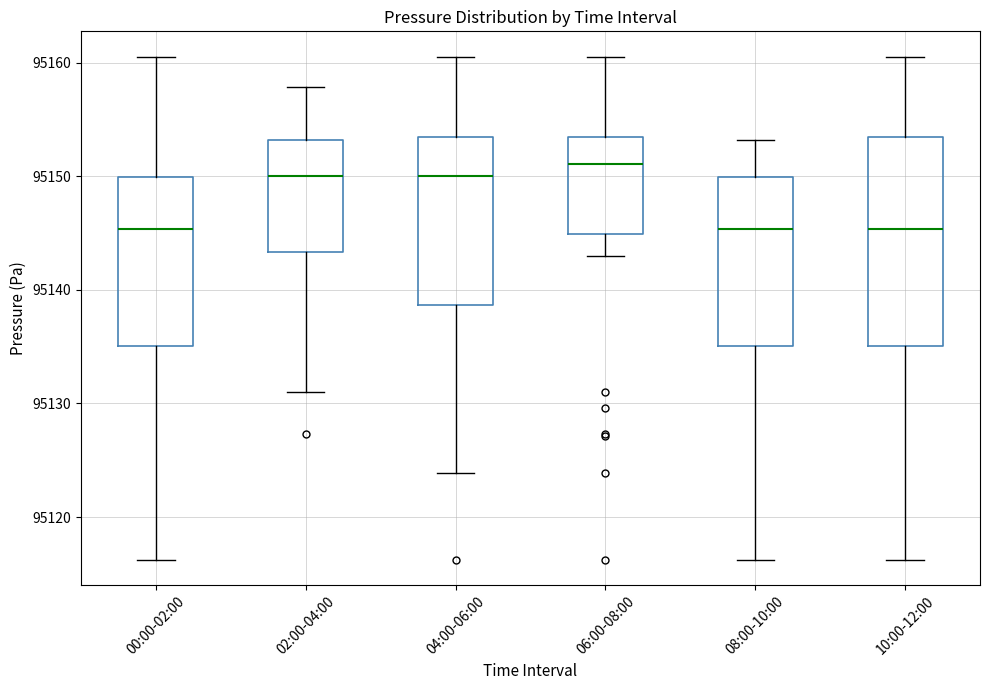

Reading left to right, read every box against the y-axis: the position of its median line, the range the box covers, and the ends of its whiskers. The values are not printed on the chart, so give them approximately, as read against the axis.

00:00-02:00: median 95145, box 95135 to 95150, whiskers 95116 to 95161
02:00-04:00: median 95150, box 95143 to 95153, whiskers 95131 to 95158
04:00-06:00: median 95150, box 95139 to 95153, whiskers 95124 to 95161
06:00-08:00: median 95151, box 95145 to 95153, whiskers 95143 to 95161
08:00-10:00: median 95145, box 95135 to 95150, whiskers 95116 to 95153
10:00-12:00: median 95145, box 95135 to 95153, whiskers 95116 to 95161